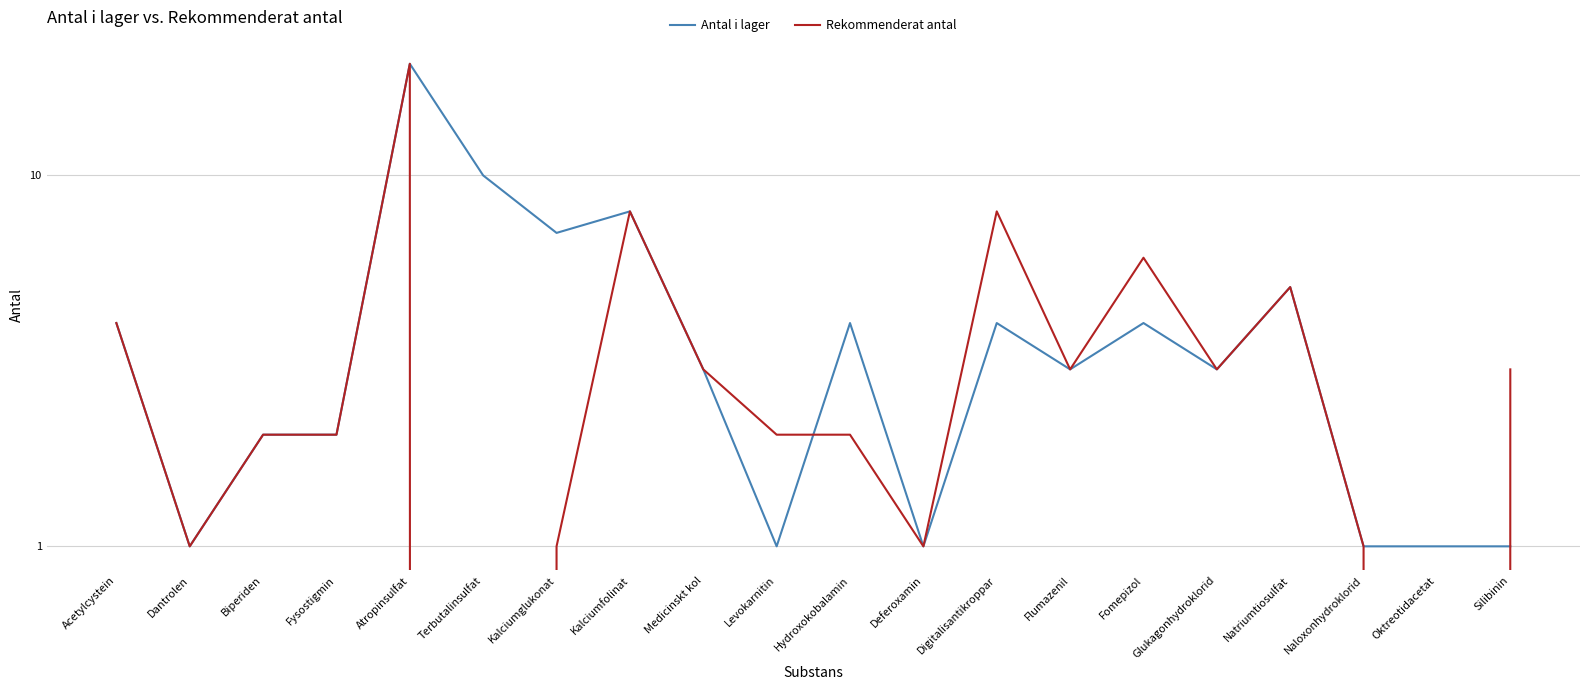

Reading left to right, list all the values displayed in this chart.

Antal i lager: 4	1	2	2	20	10	7	8	3	1	4	1	4	3	4	3	5	1	1	1
Rekommenderat antal: 4	1	2	2	20	0	1	8	3	2	2	1	8	3	6	3	5	1	0	3